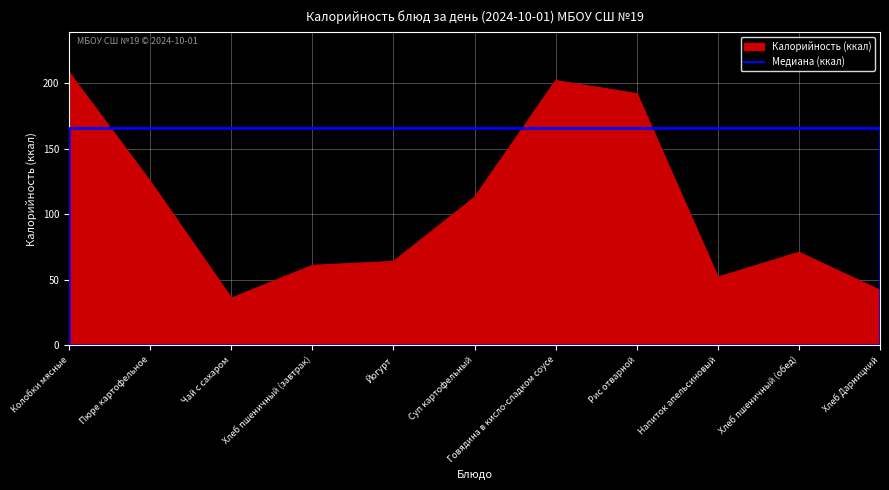

What is the greatest value displayed?

208